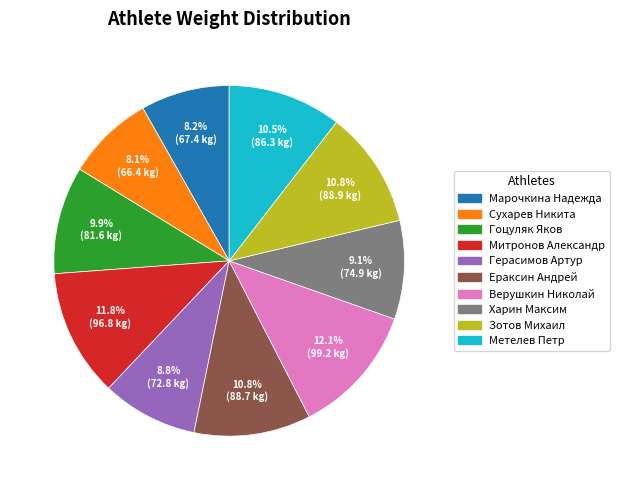

Is it true that Зотов Михаил is 11% of the pie?

True